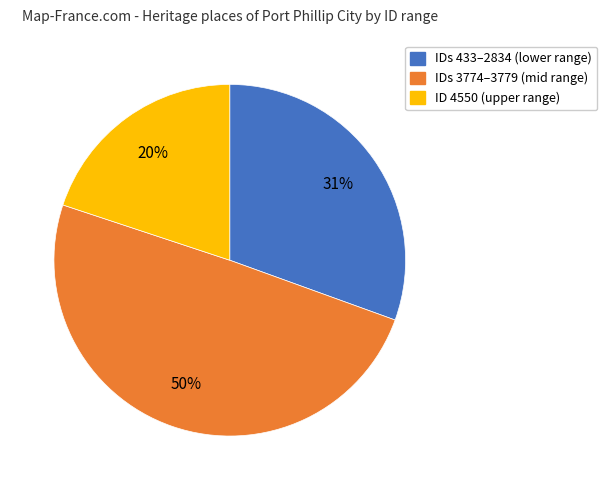

Does any single category account for the majority?

No